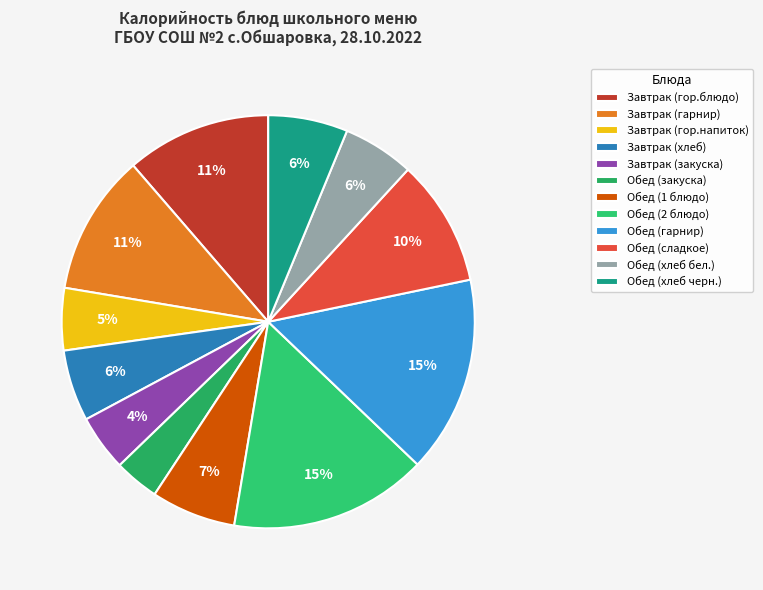

Which has a higher value, Обед (2 блюдо) or Завтрак (гор.напиток)?

Обед (2 блюдо)